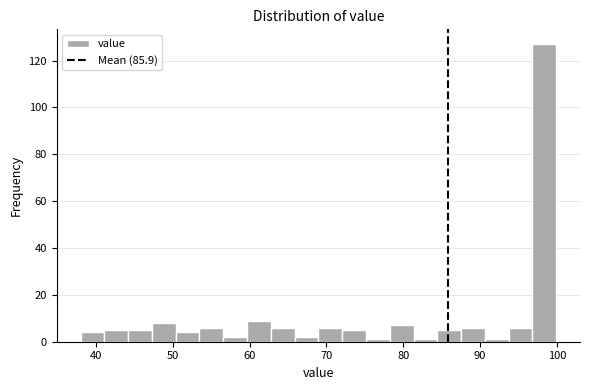

Read against the x-axis, roughly where is the centre of the tallest bar?

98